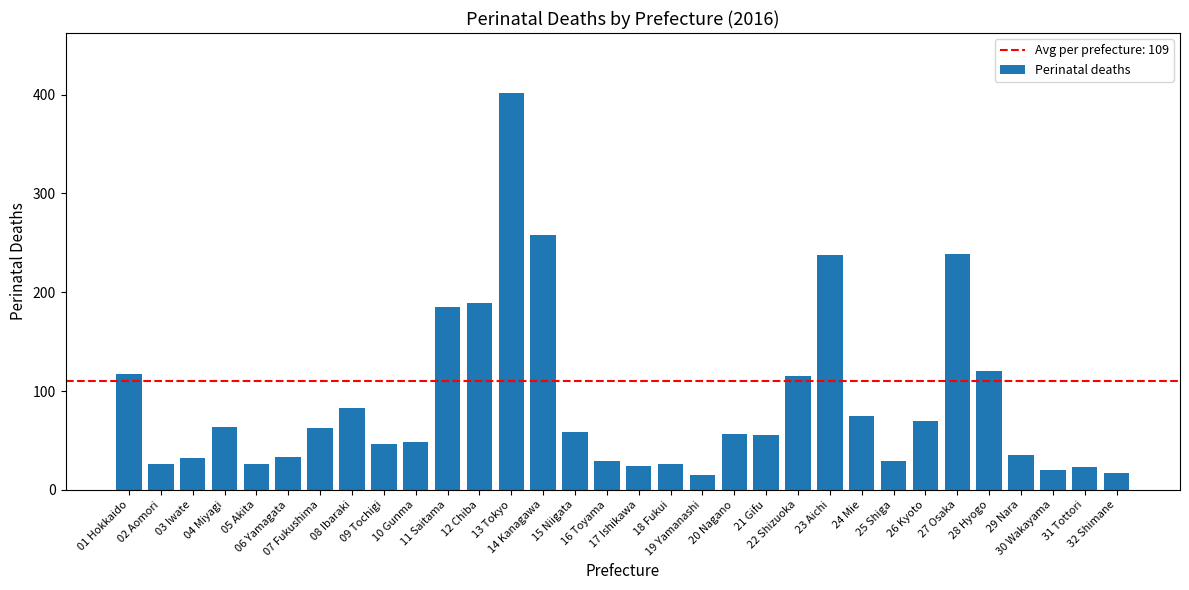

What is the maximum value shown in the chart?

402